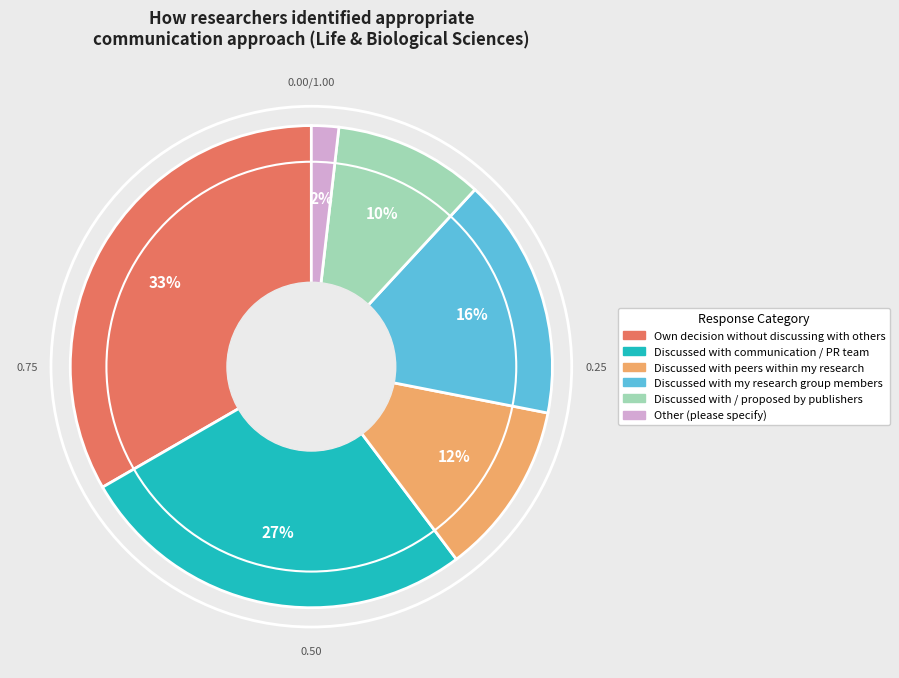

Which category has the smallest portion of the pie?

Other (please specify)